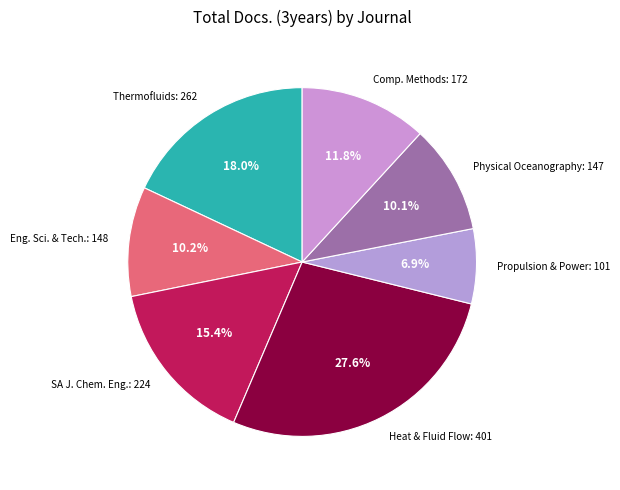

How many segments does this pie chart have?

7